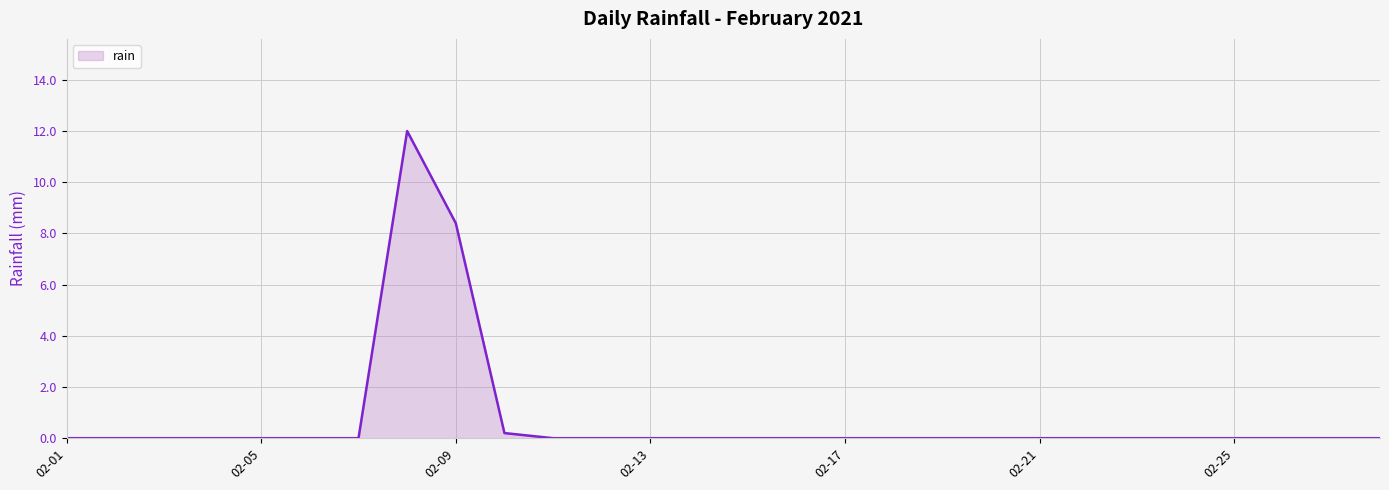

Reading left to right, list all the values displayed in this chart.

0.0	0.0	0.0	0.0	0.0	0.0	0.0	12.0	8.4	0.2	0.0	0.0	0.0	0.0	0.0	0.0	0.0	0.0	0.0	0.0	0.0	0.0	0.0	0.0	0.0	0.0	0.0	0.0